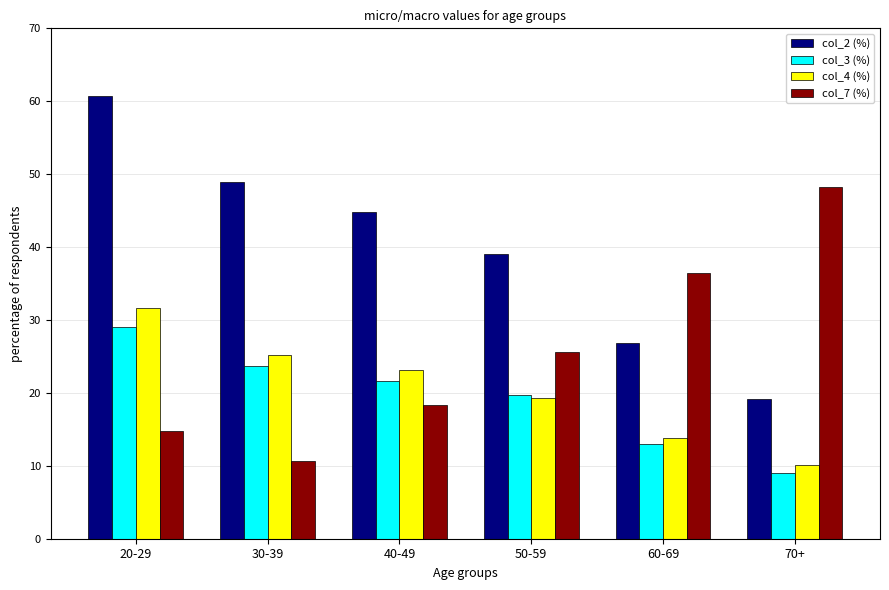

Are the bars grouped side by side (vs. stacked)?

Yes